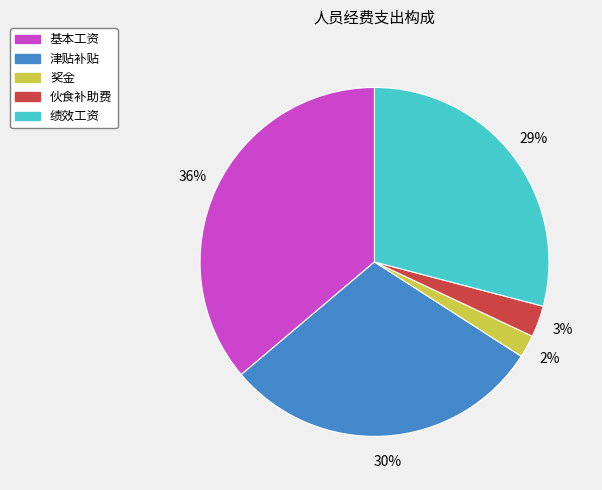

True or false: 基本工资 accounts for 36% of the total.

True